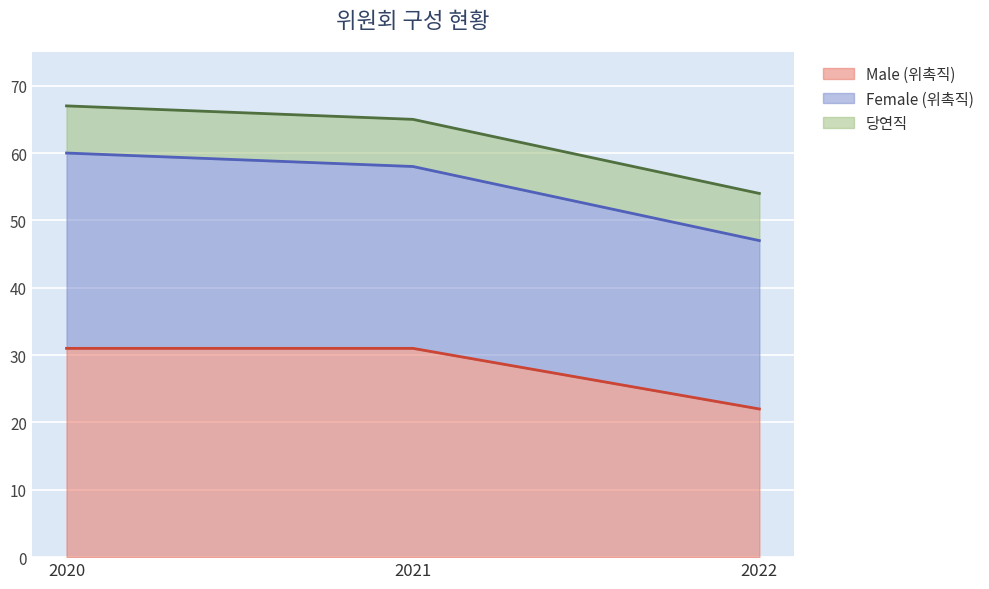

Reading left to right, transcribe all the data shown in this chart.

Male (위촉직): 2020=31	2021=31	2022=22
Female (위촉직): 2020=29	2021=27	2022=25
당연직: 2020=7	2021=7	2022=7